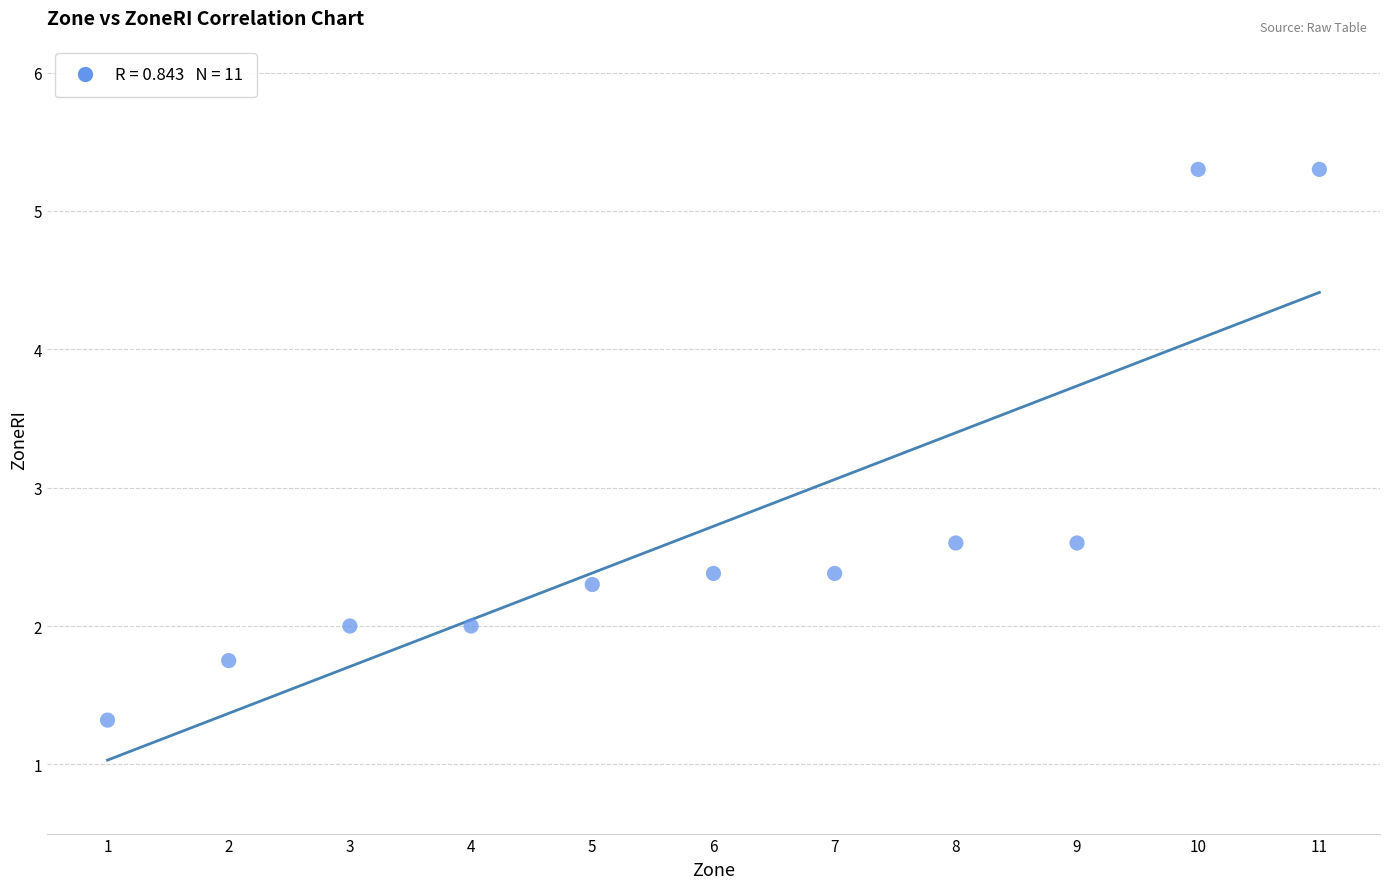

What is the average Y value?

2.7